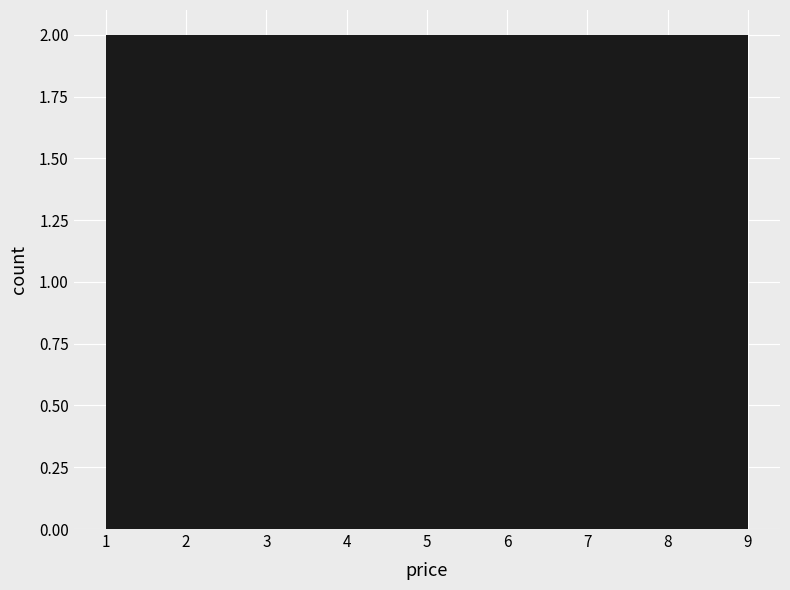

Reading left to right, transcribe this chart: for each bar, give the range it covers on the x-axis and its height. Neither the bar edges nor the heights are printed on the chart, so give them approximately, as read against the axes.

1.0 to 1.9: 2
1.9 to 2.8: 2
2.8 to 3.7: 2
3.7 to 4.6: 2
4.6 to 5.4: 2
5.4 to 6.3: 2
6.3 to 7.2: 2
7.2 to 8.1: 2
8.1 to 9.0: 2